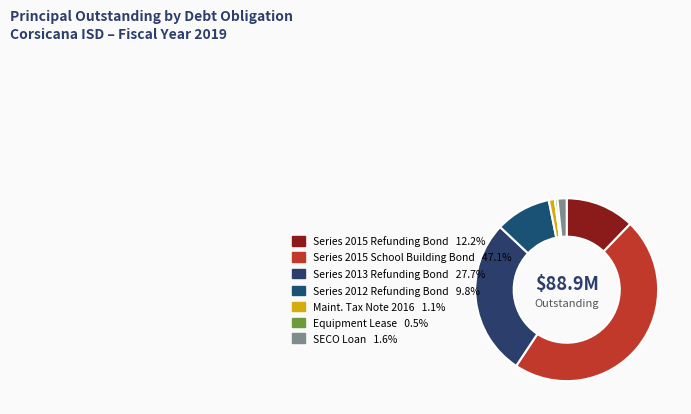

How many slices are in this pie chart?

7